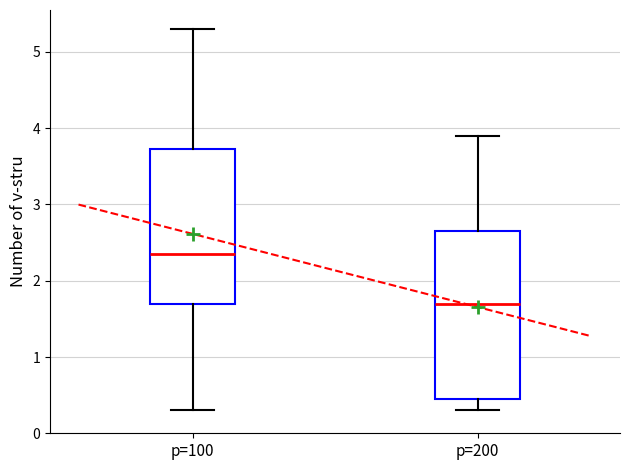

Reading left to right, transcribe this box plot: for each box, give where its median line is, the range the box spans, and where its two whiskers end, as read against the y-axis. The values are not printed on the chart, so give them approximately, as read against the axis.

p=100: median 2.4, box 1.7 to 3.7, whiskers 0.3 to 5.3
p=200: median 1.7, box 0.5 to 2.7, whiskers 0.3 to 3.9